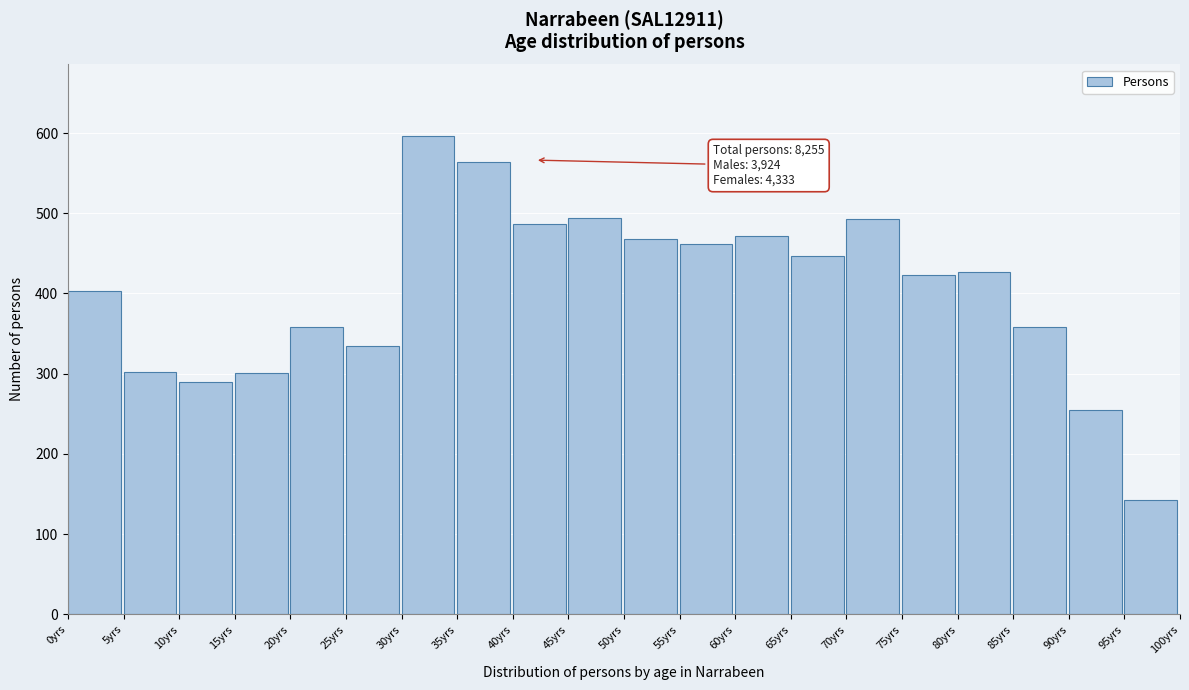

What is the value of the 19th bar from the left?

255